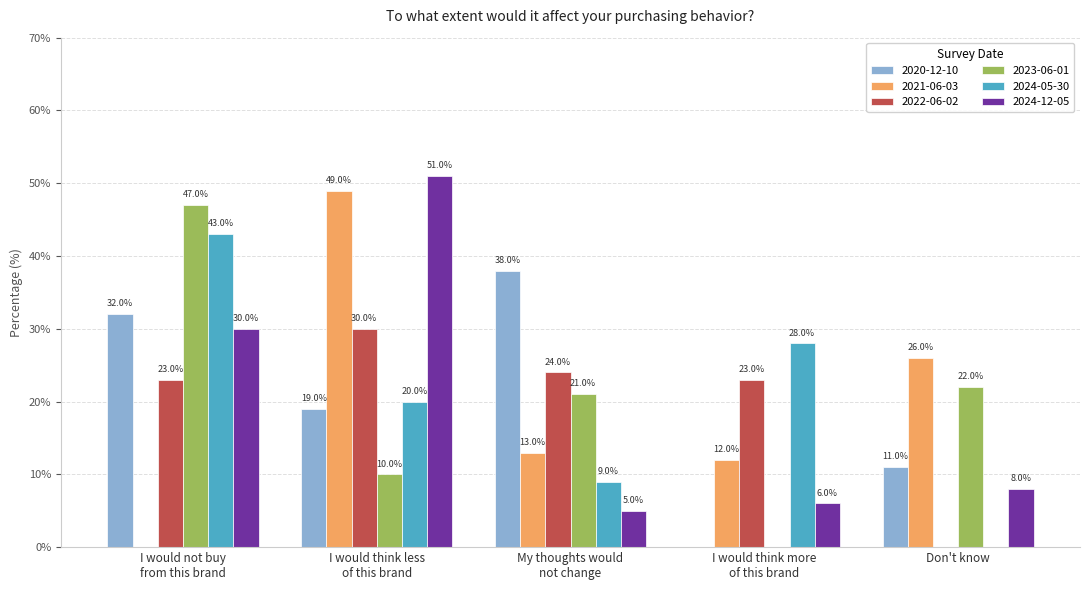

Are the bars grouped side by side (vs. stacked)?

Yes